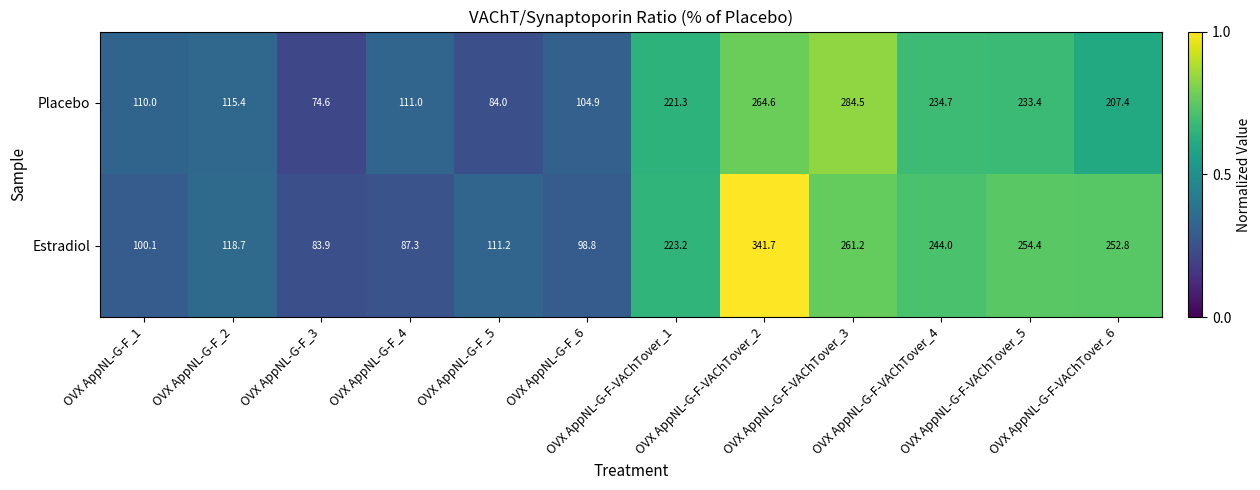

List the series in order of their overall mean, highest first.

Estradiol, Placebo